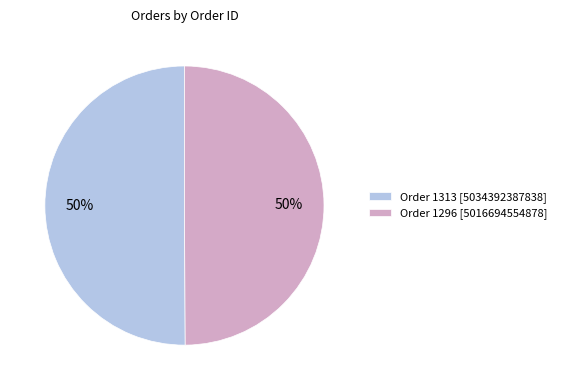

True or false: Order 1313 accounts for 42% of the total.

False